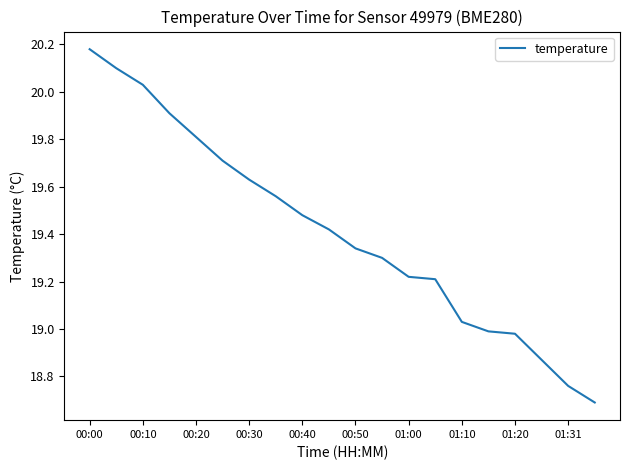

What is the smallest value displayed?

18.7